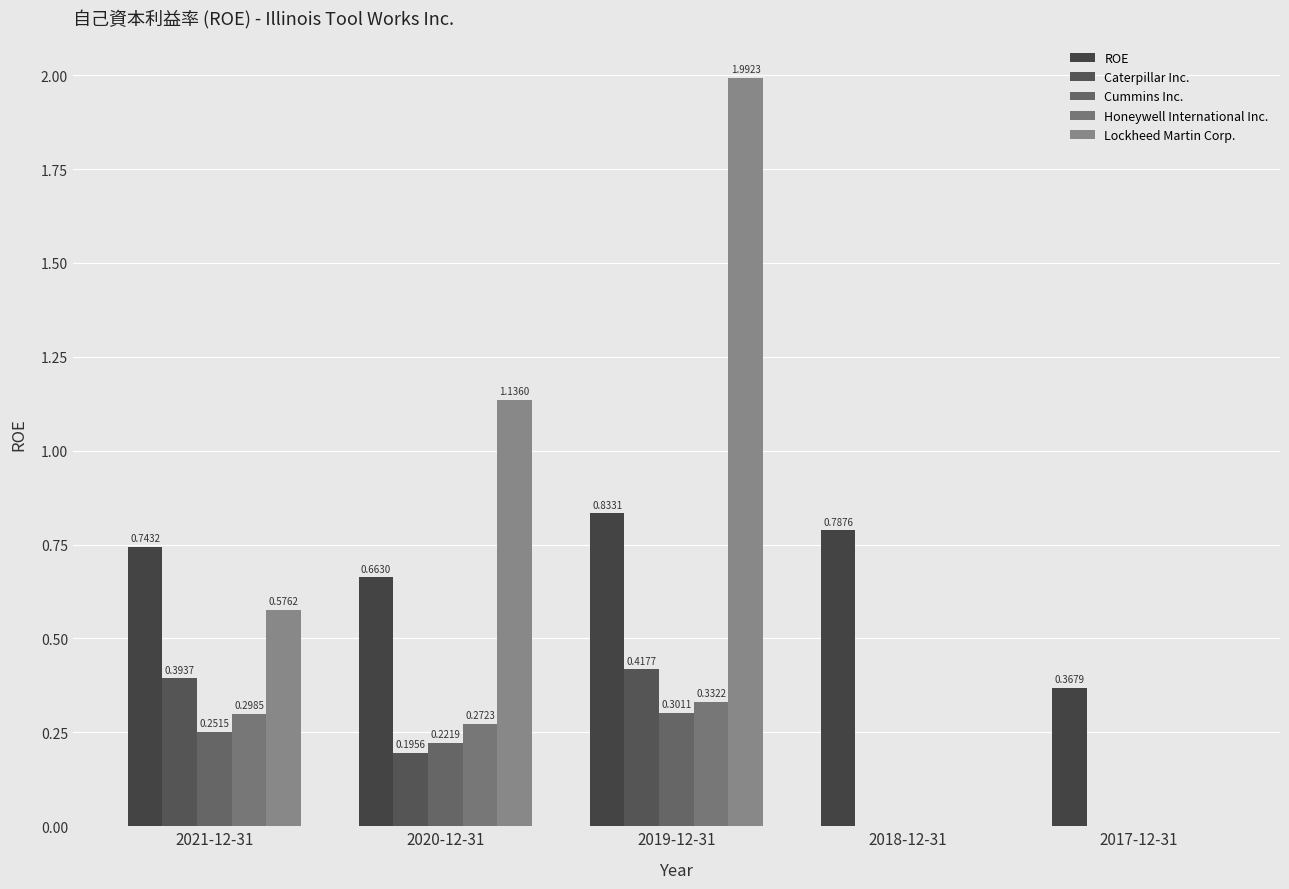

How many Honeywell International Inc. values are between 0 and 1?

5